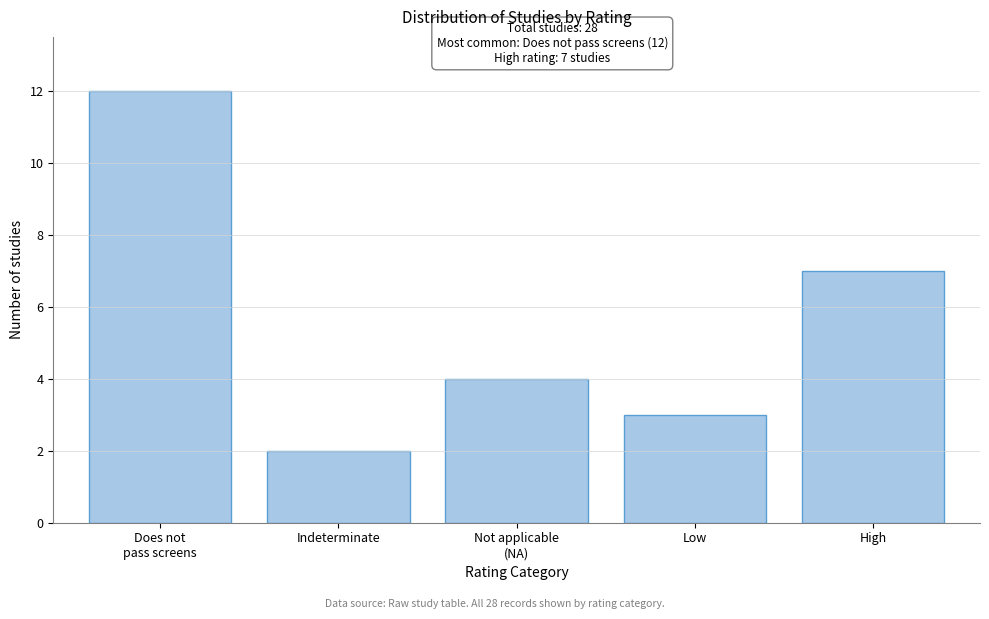

Reading left to right, list all the values displayed in this chart.

12	2	4	3	7